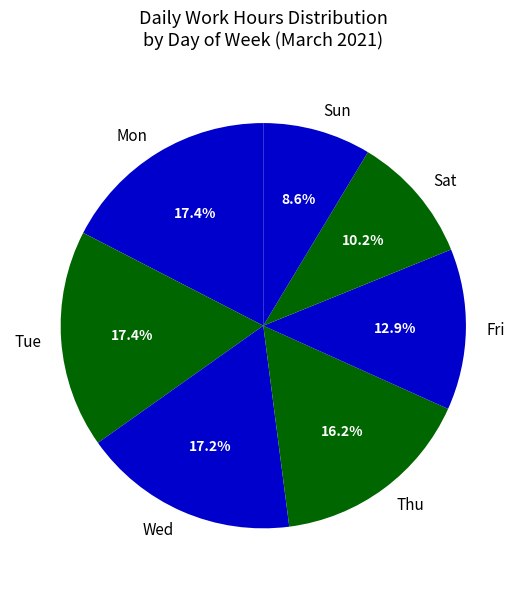

Is there any slice that represents more than half of the pie?

No